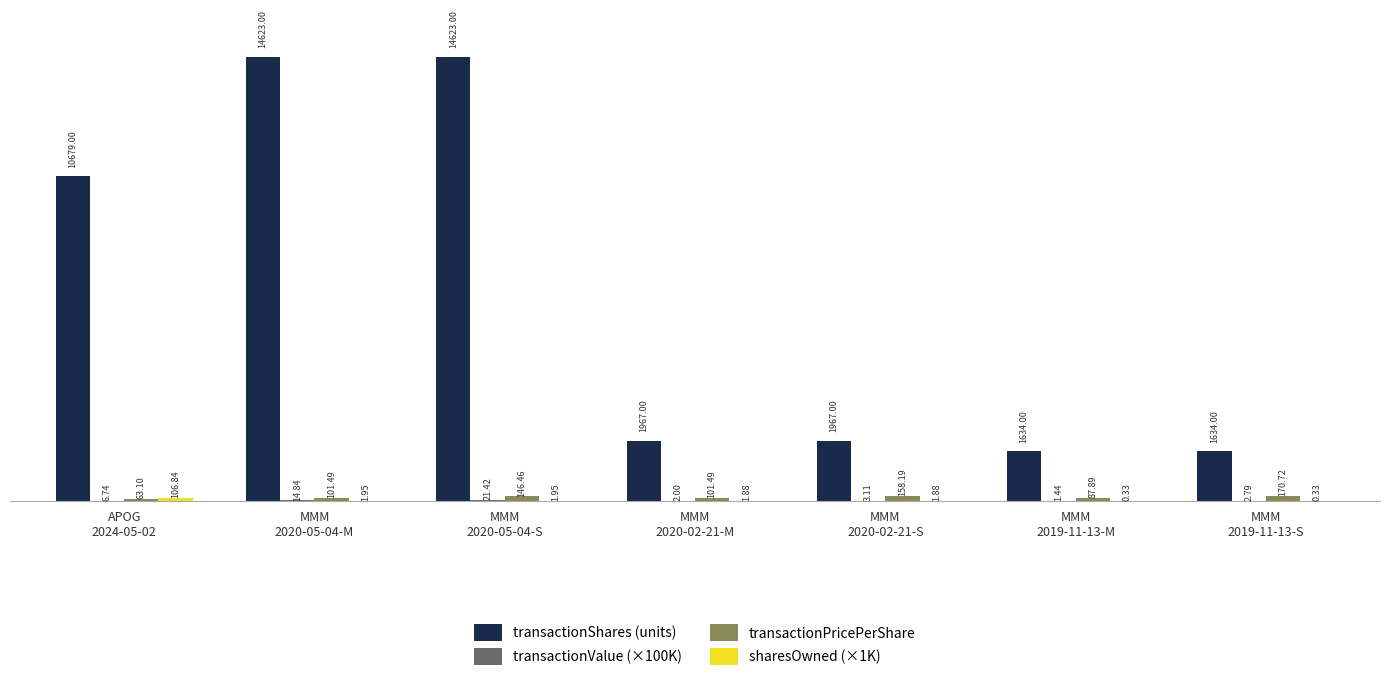

Which series has the largest total across all categories?

transactionShares (units)